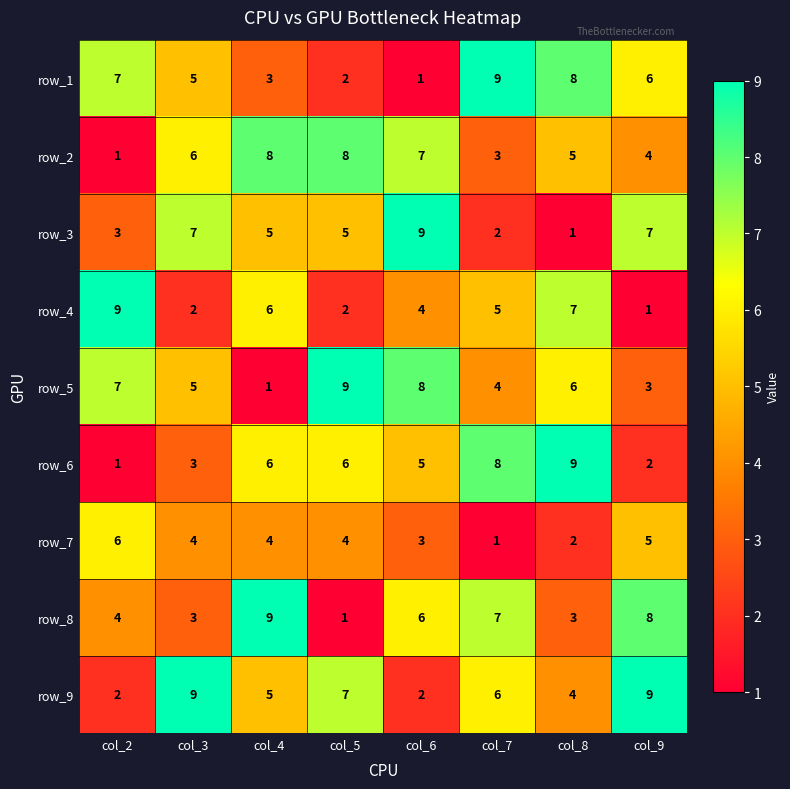

What is the spread (max minus min) of values at col_4?

8